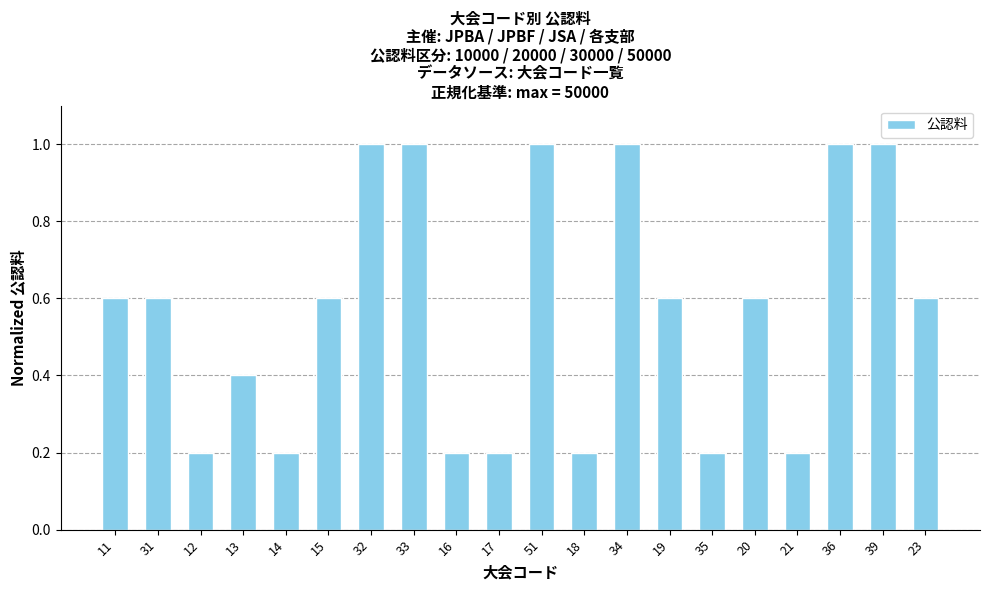

What is the label of the 5th bar from the right?

20